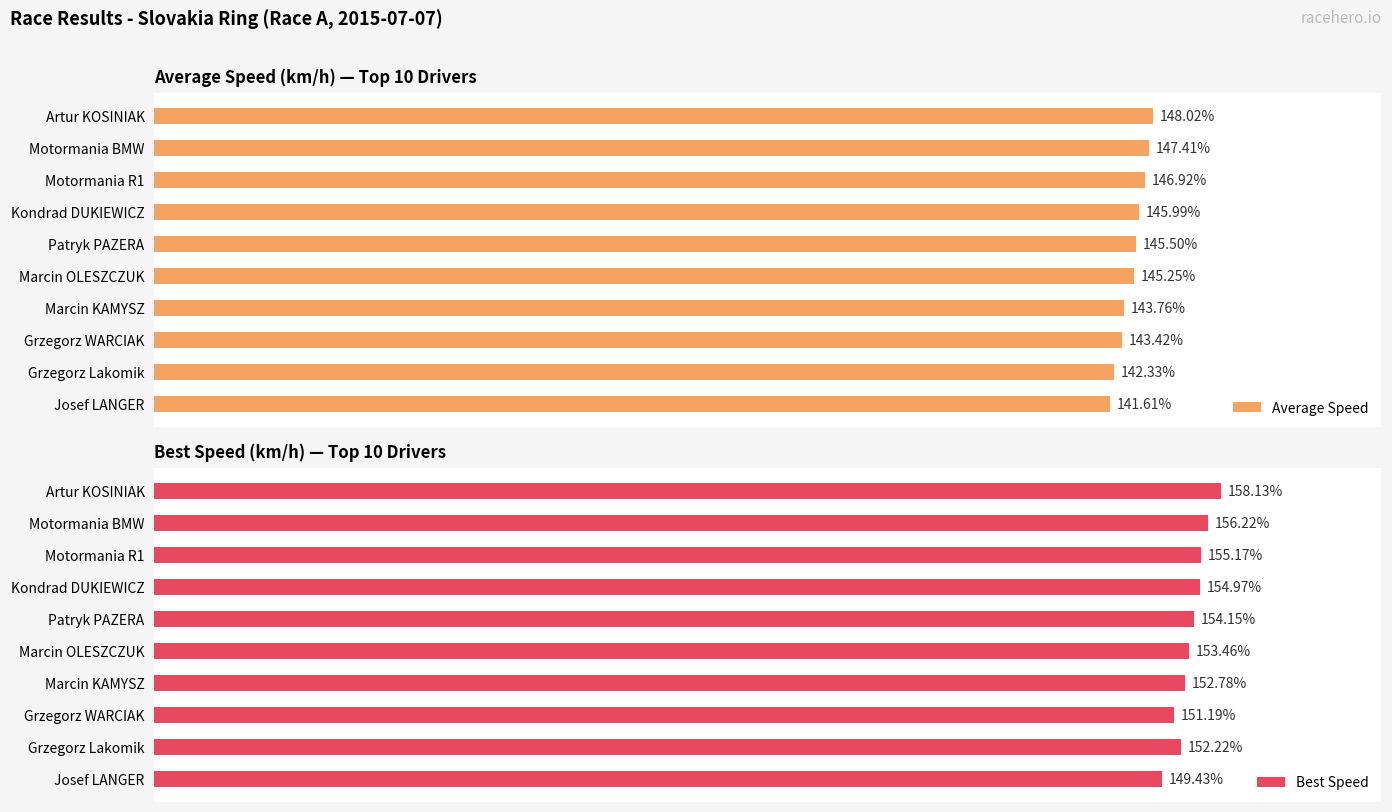

What is the difference between the maximum and minimum values in the Best Speed series?

8.7